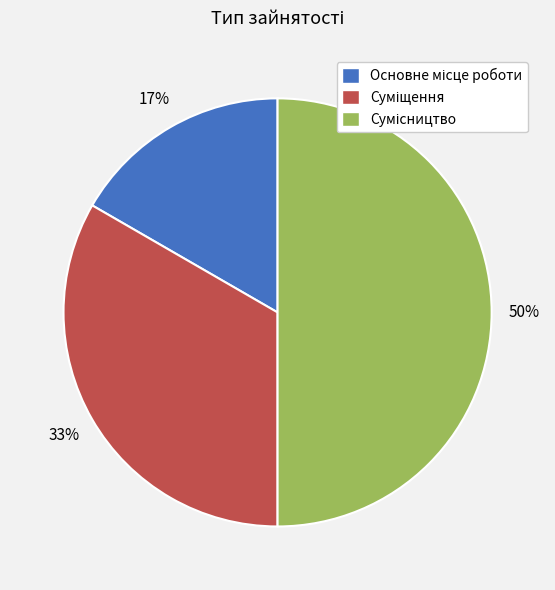

To the nearest percent, what is the difference between the largest and smallest slice percentages?

33%